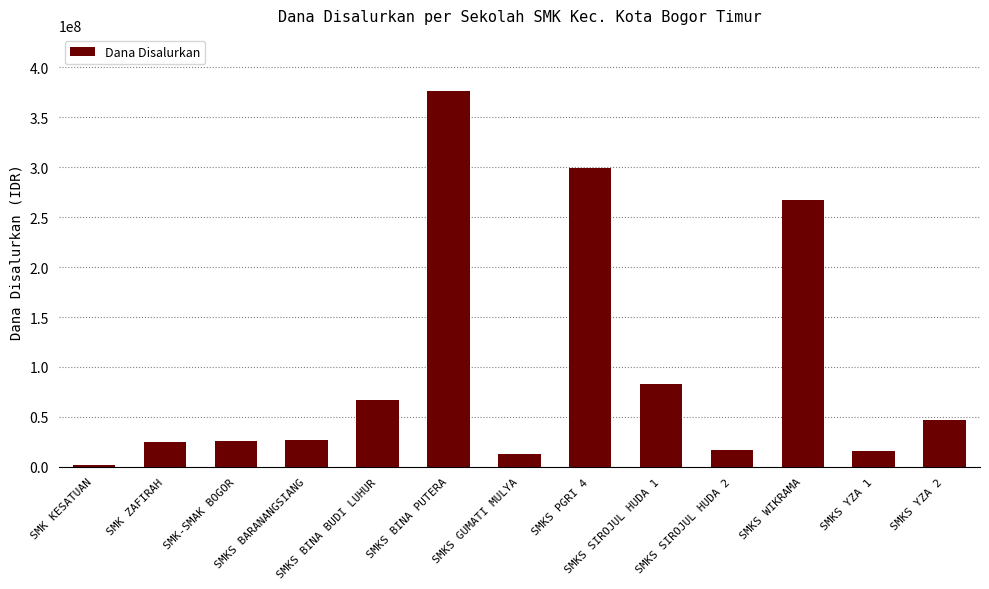

What is the label of the 12th bar from the right?

SMK ZAFIRAH